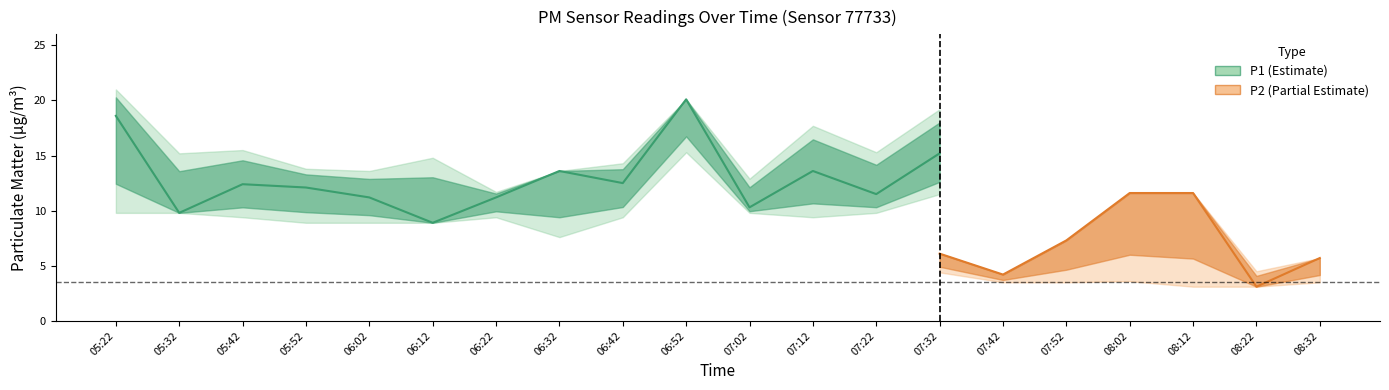

True or false: P2_upper and P1_lower cross at least once.

False